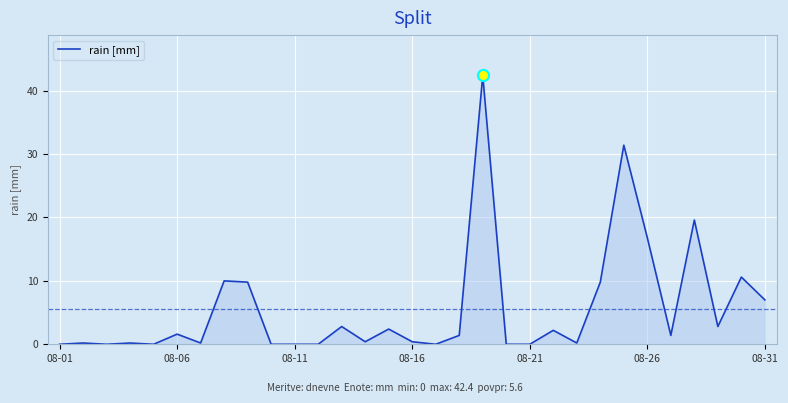

Does the chart display data point markers on the line(s)?

No